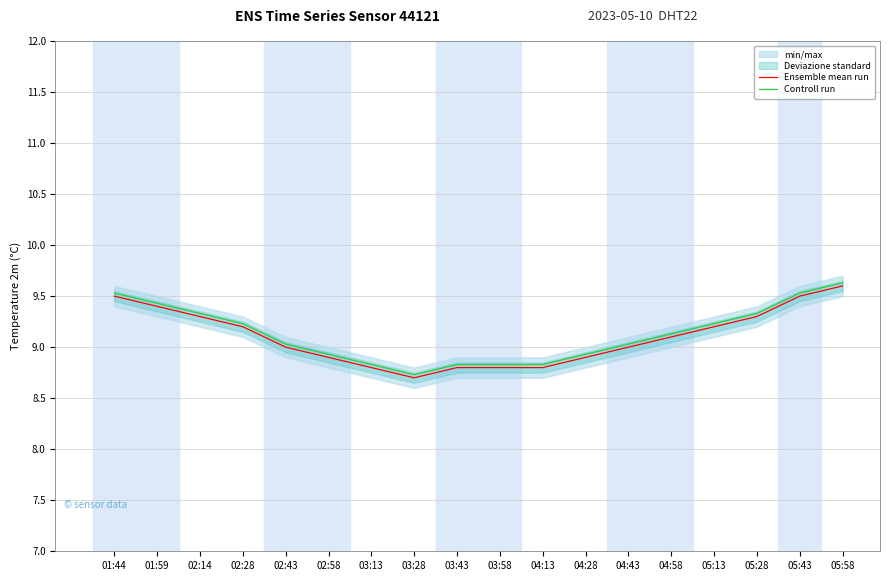

What is the approximate value of Controll run at 05:58?

9.6